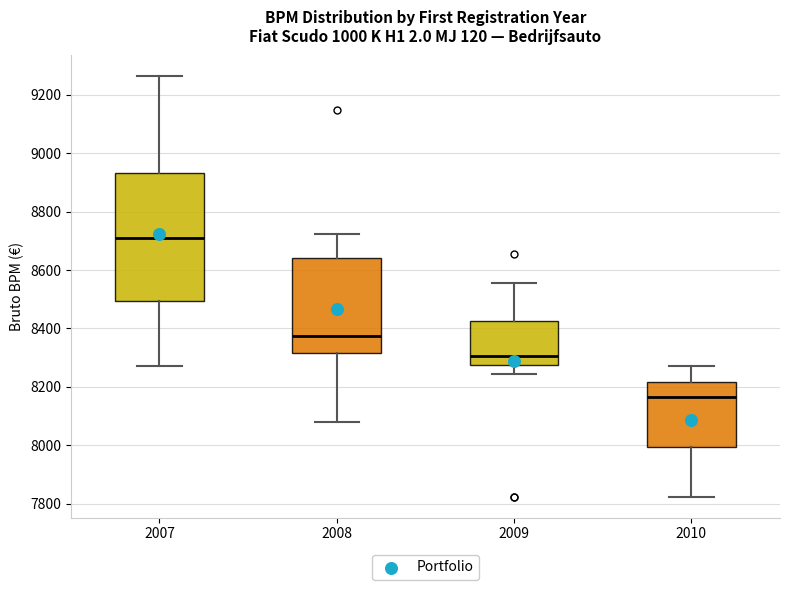

Reading left to right, transcribe this box plot: for each box, give where its median line is, the range the box spans, and where its two whiskers end, as read against the y-axis. The values are not printed on the chart, so give them approximately, as read against the axis.

2007: median 8720, box 8500 to 8940, whiskers 8280 to 9260
2008: median 8380, box 8320 to 8640, whiskers 8080 to 8720
2009: median 8300, box 8280 to 8420, whiskers 8240 to 8560
2010: median 8160, box 8000 to 8220, whiskers 7820 to 8280